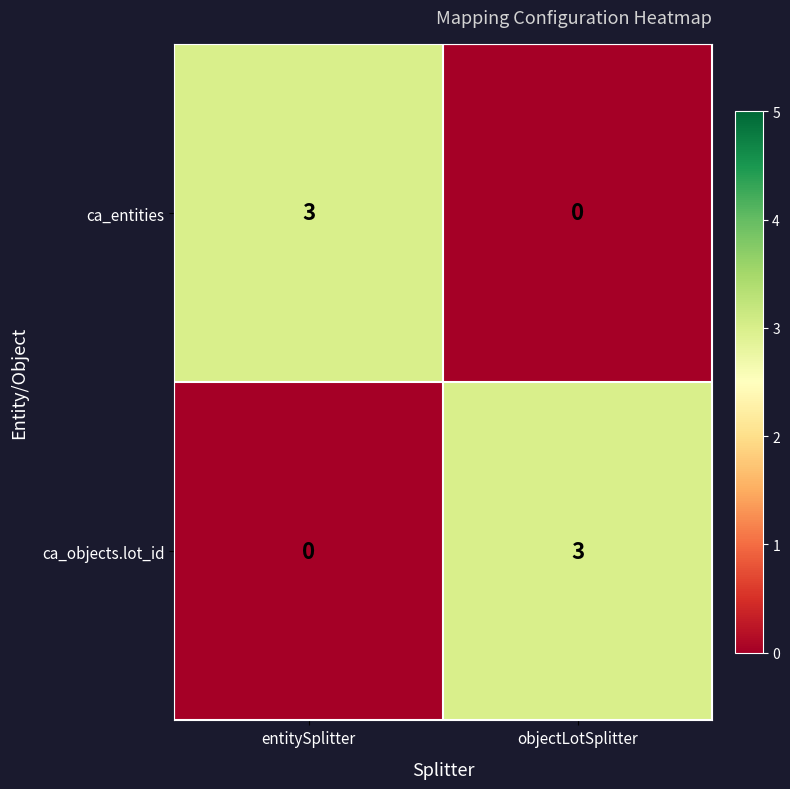

What is the sum of all ca_objects.lot_id values?

3